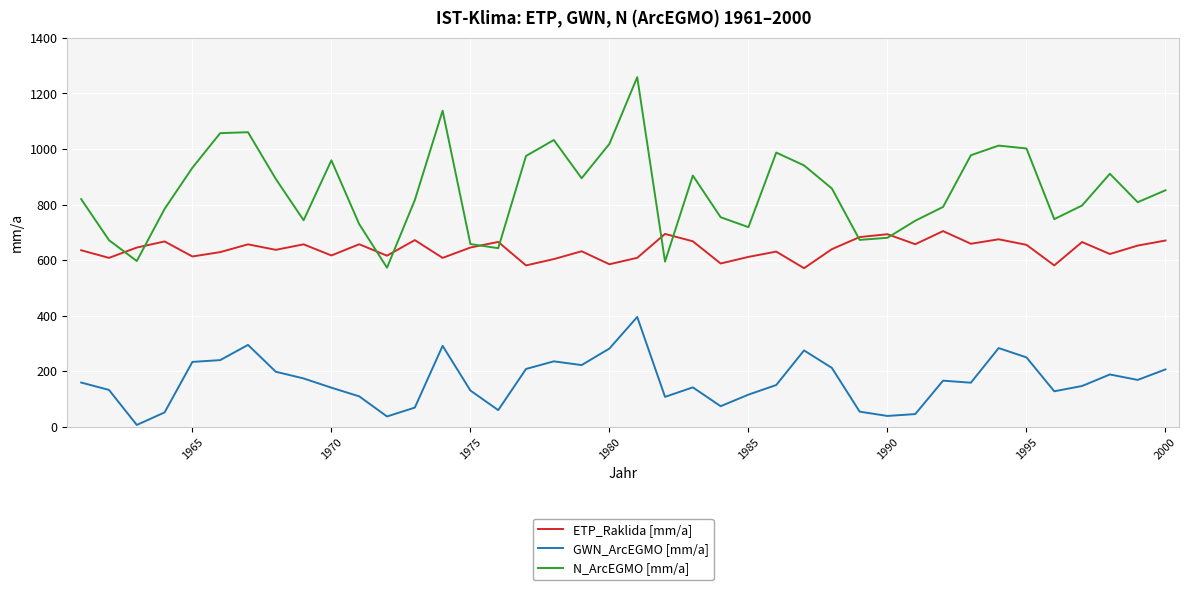

Rank the series by their average value, from highest to lowest.

N_ArcEGMO [mm/a], ETP_Raklida [mm/a], GWN_ArcEGMO [mm/a]